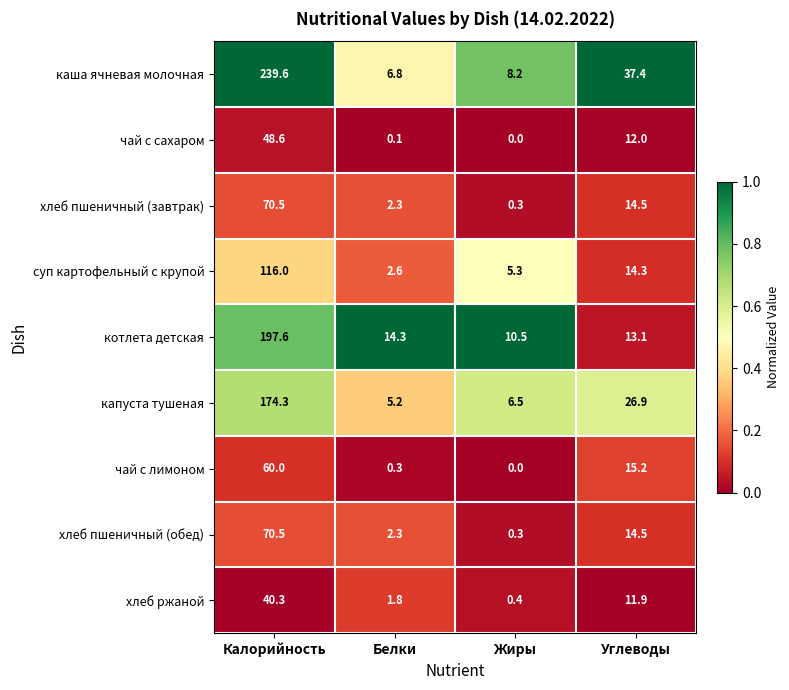

Rank the categories by котлета детская value from lowest to highest.

Жиры, Углеводы, Белки, Калорийность